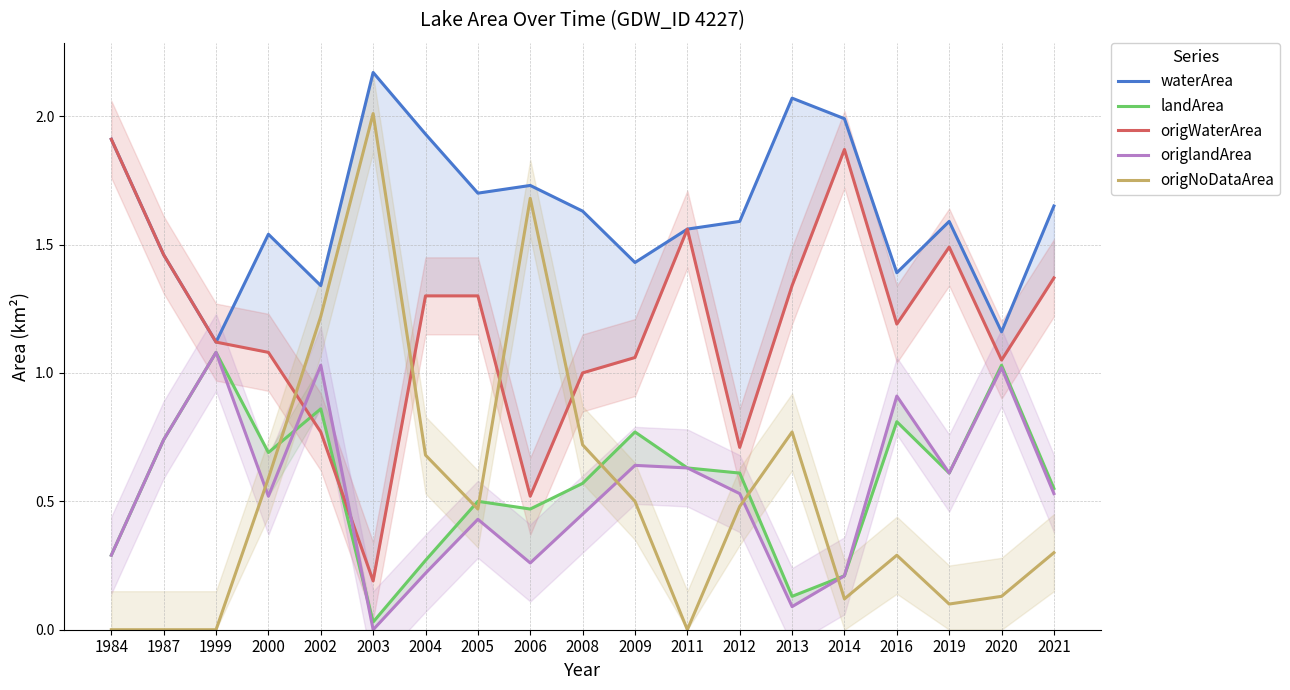

Which category has the highest value in the waterArea series?

2003